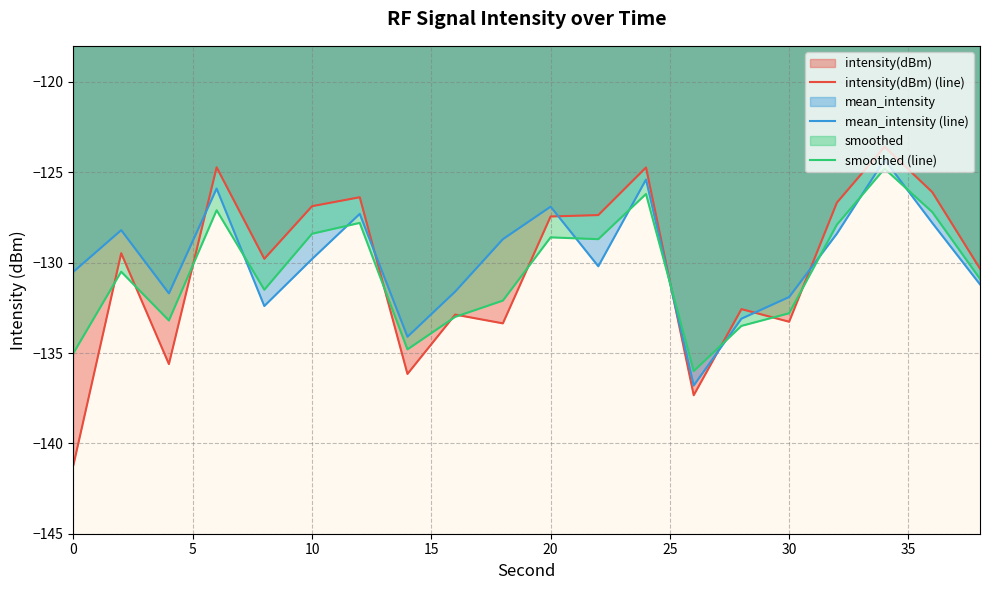

How many values in the mean_intensity (line) series exceed -129?

9